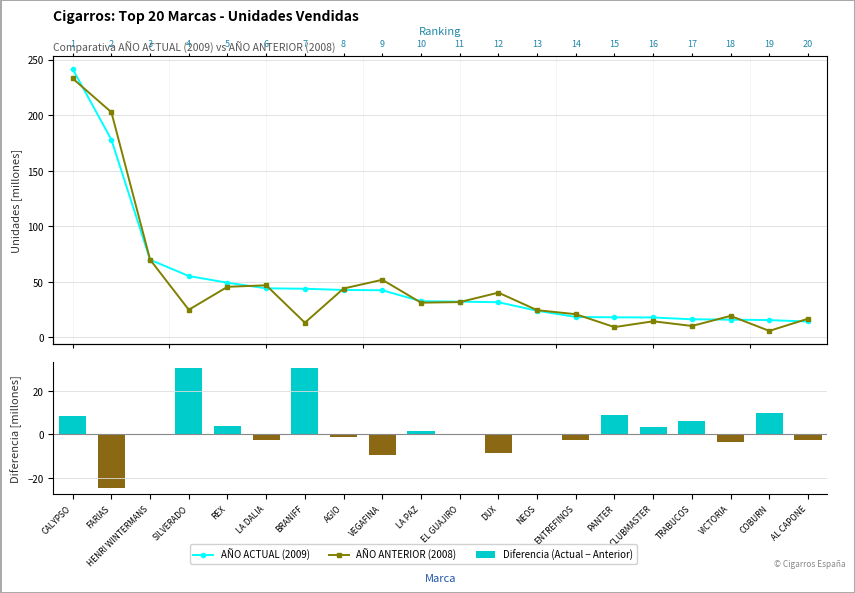

The value of Diferencia (Actual − Anterior) at LA PAZ is 1.3. True or false?

True